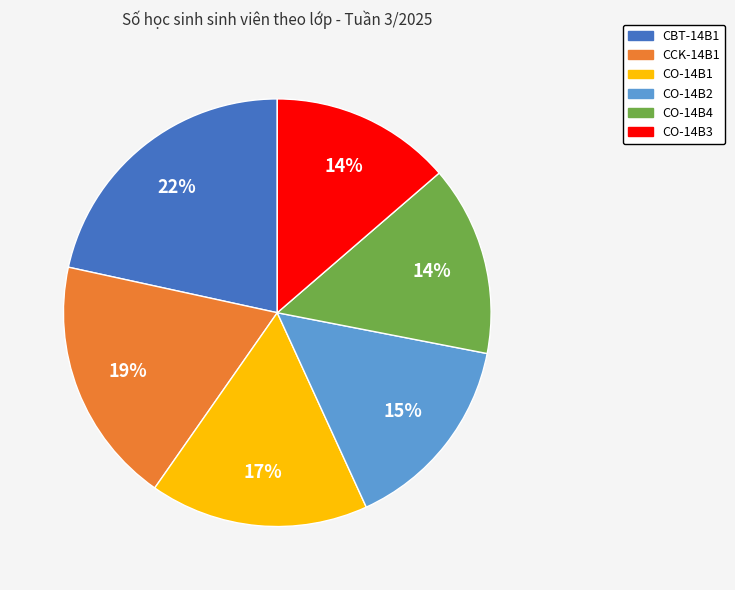

Which slice is the largest?

CBT-14B1